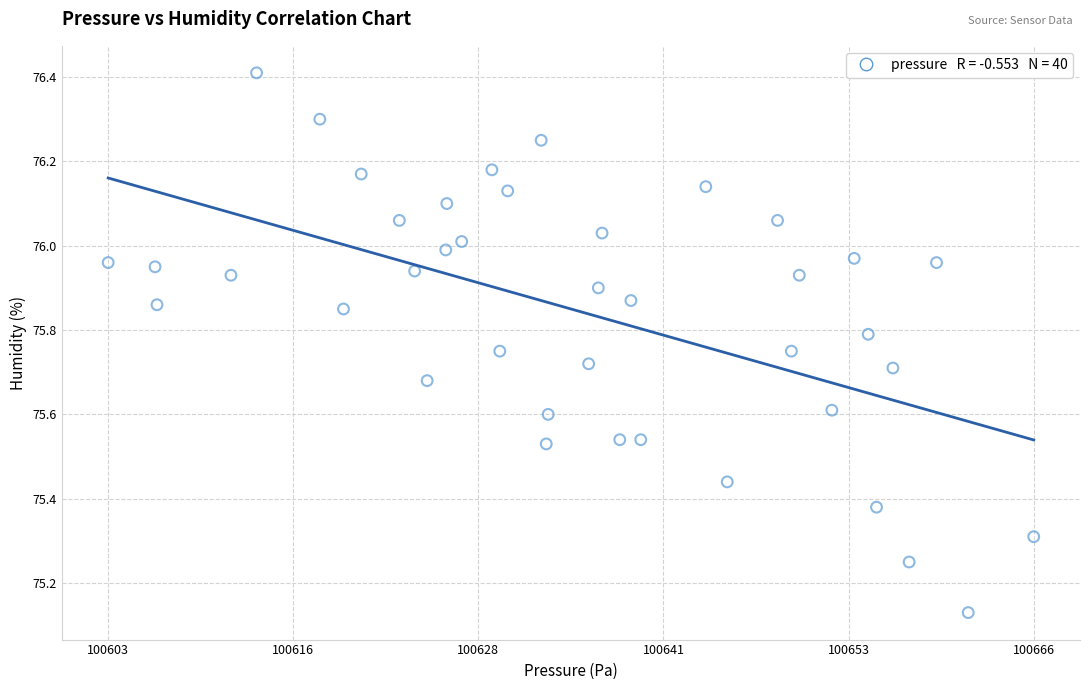

What is the range of X values (max minus min)?

62.2